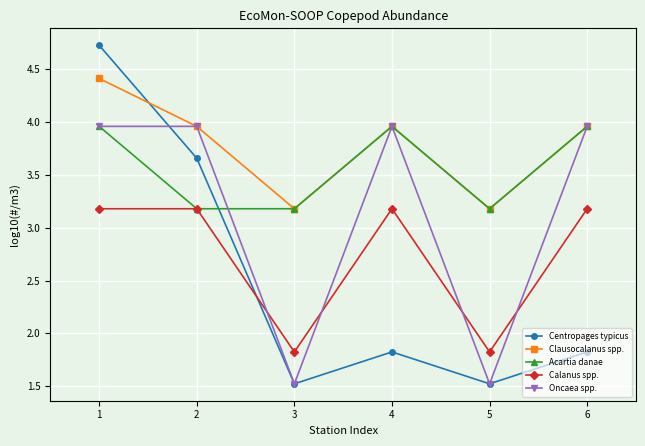

How many distinct data groups are displayed?

5